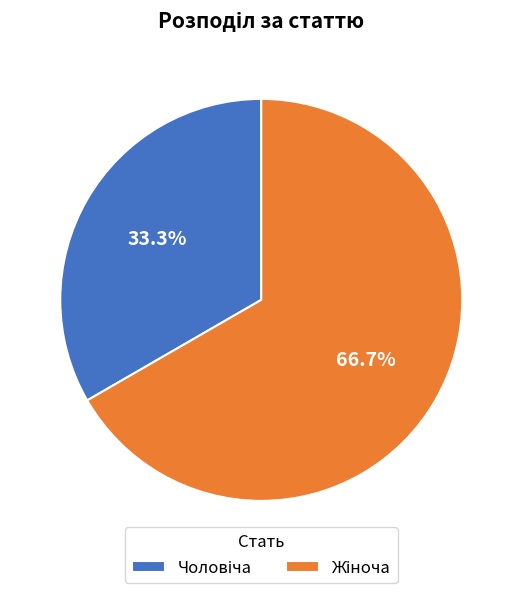

Is there any slice that represents more than half of the pie?

Yes